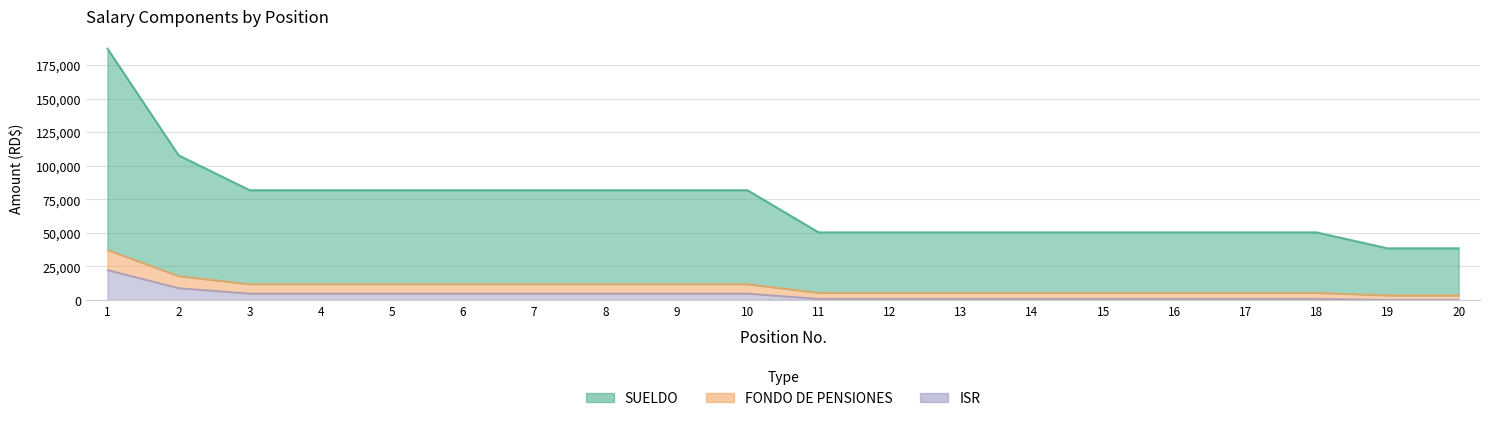

Is the value of FONDO DE PENSIONES at 1 greater than the value of ISR at 16?

Yes